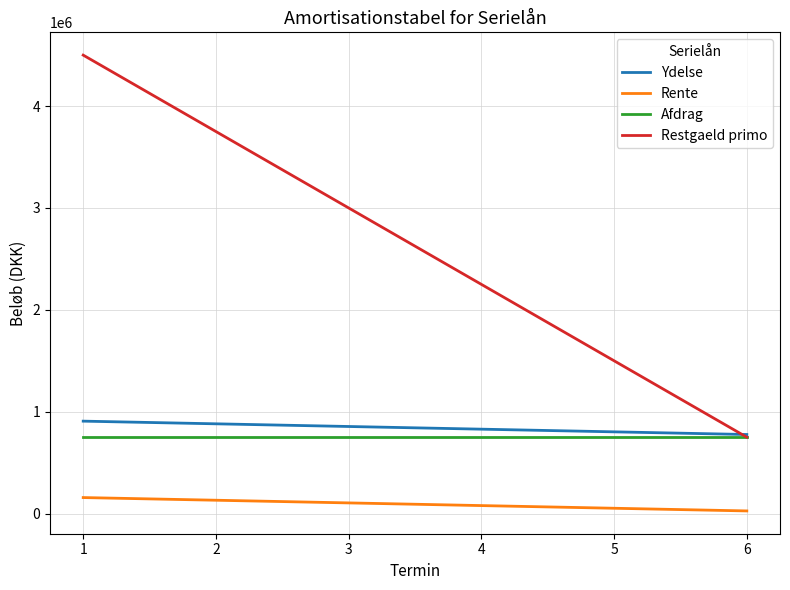

Between 1 and 4, which series saw the biggest shift?

Restgaeld primo